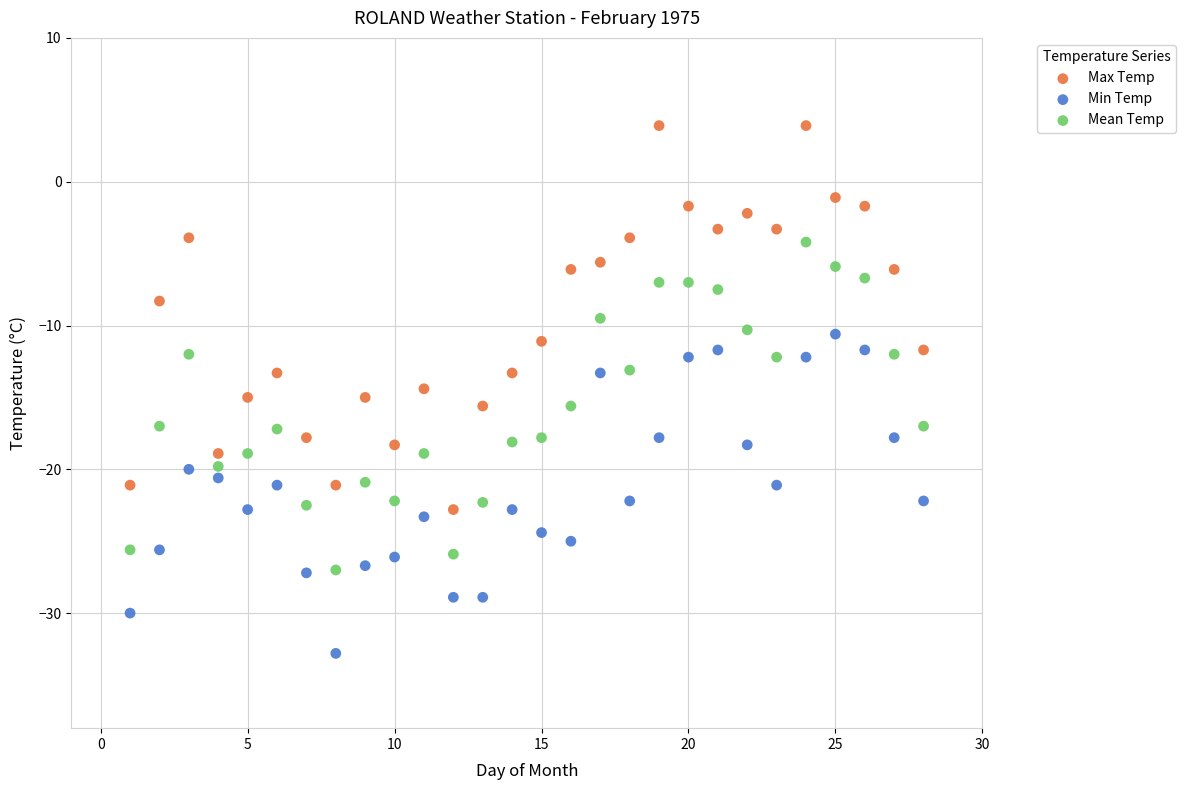

Which series reaches the minimum Y coordinate?

Min Temp